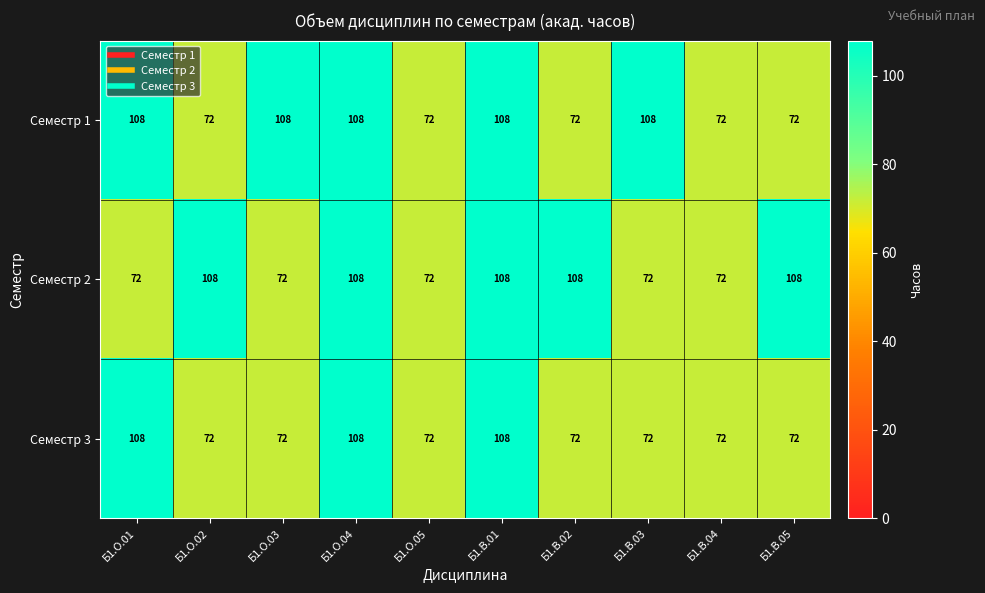

How many Семестр 1 values are between 72 and 108?

10